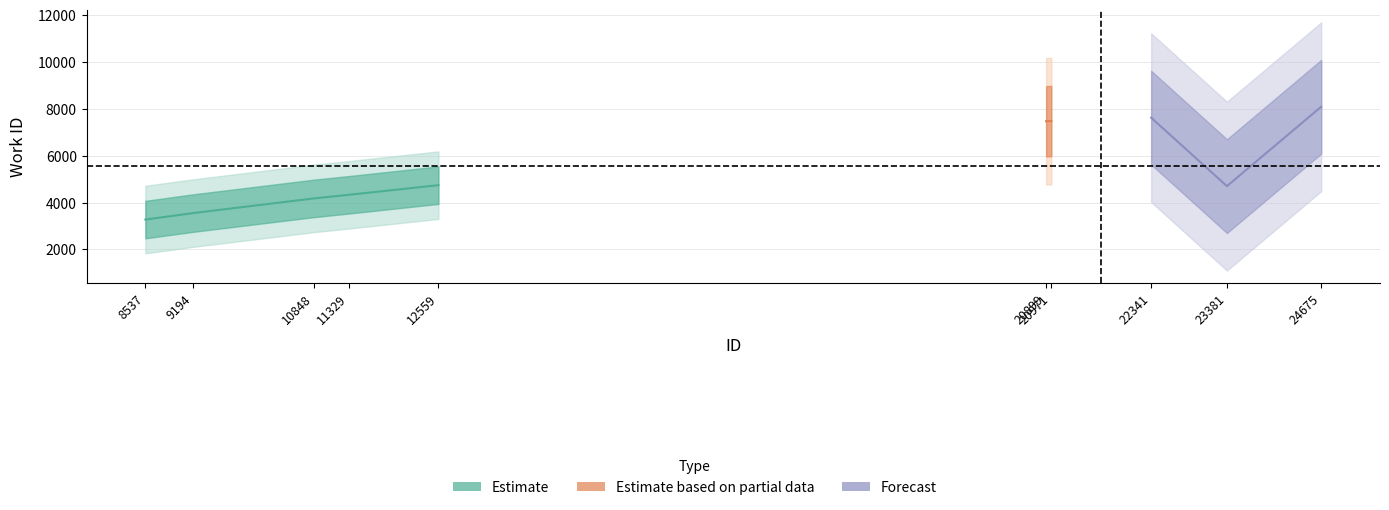

The value at 23381 is 7254. True or false?

False